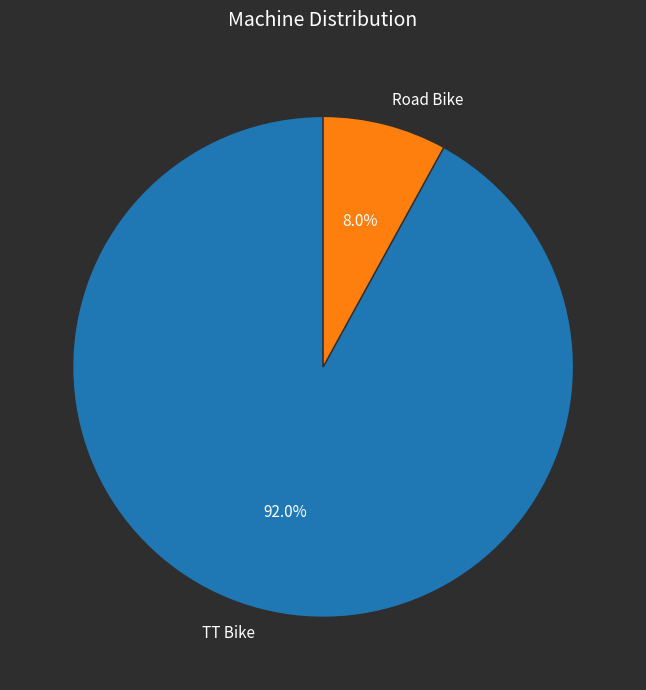

Count the number of slices in the pie.

2